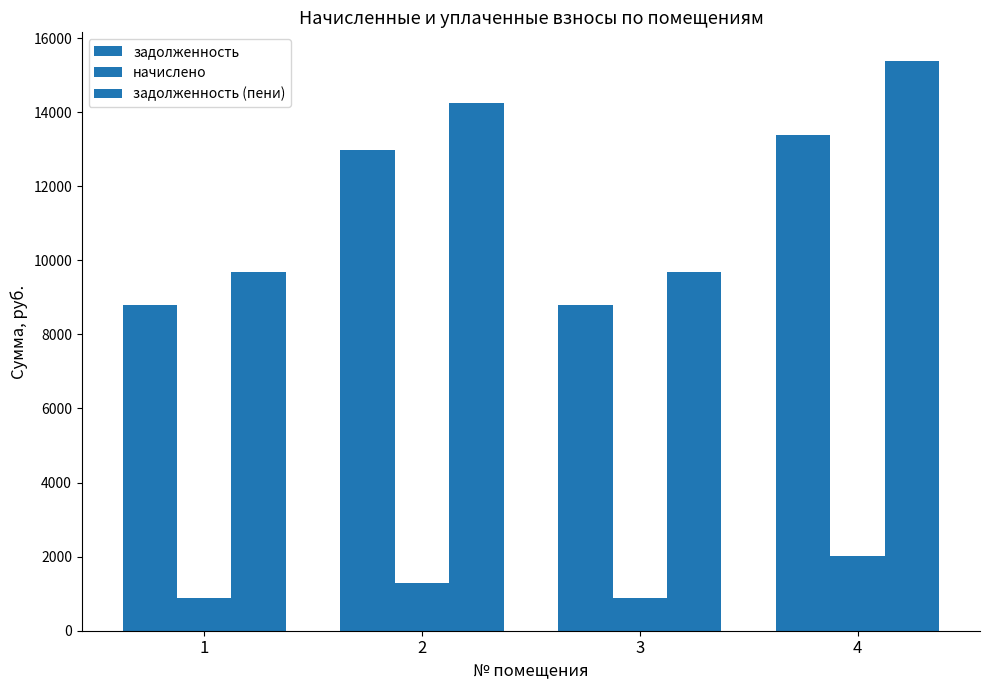

Reading right to left, extract all data points from this chart.

задолженность: 13376.4	8800.6	12965.0	8800.6
начислено: 2008.5	873.6	1287.0	873.6
задолженность (пени): 15384.9	9674.2	14252.0	9674.2